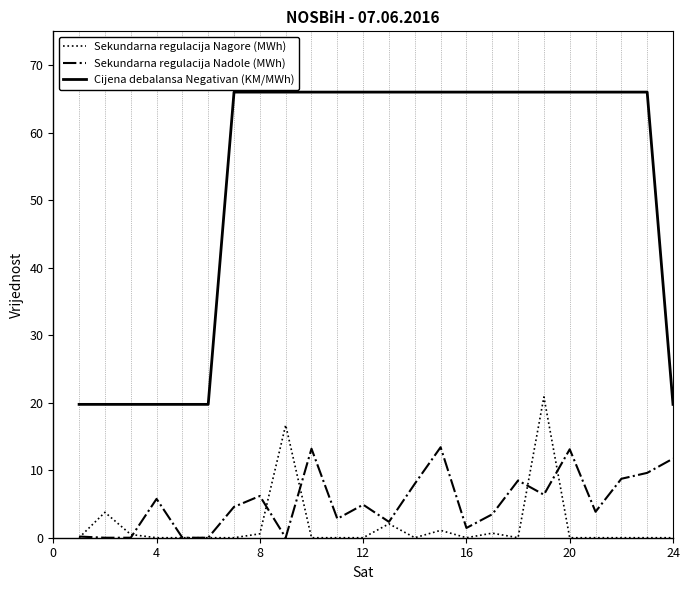

What is the average value of the Sekundarna regulacija Nagore (MWh) series?

1.9